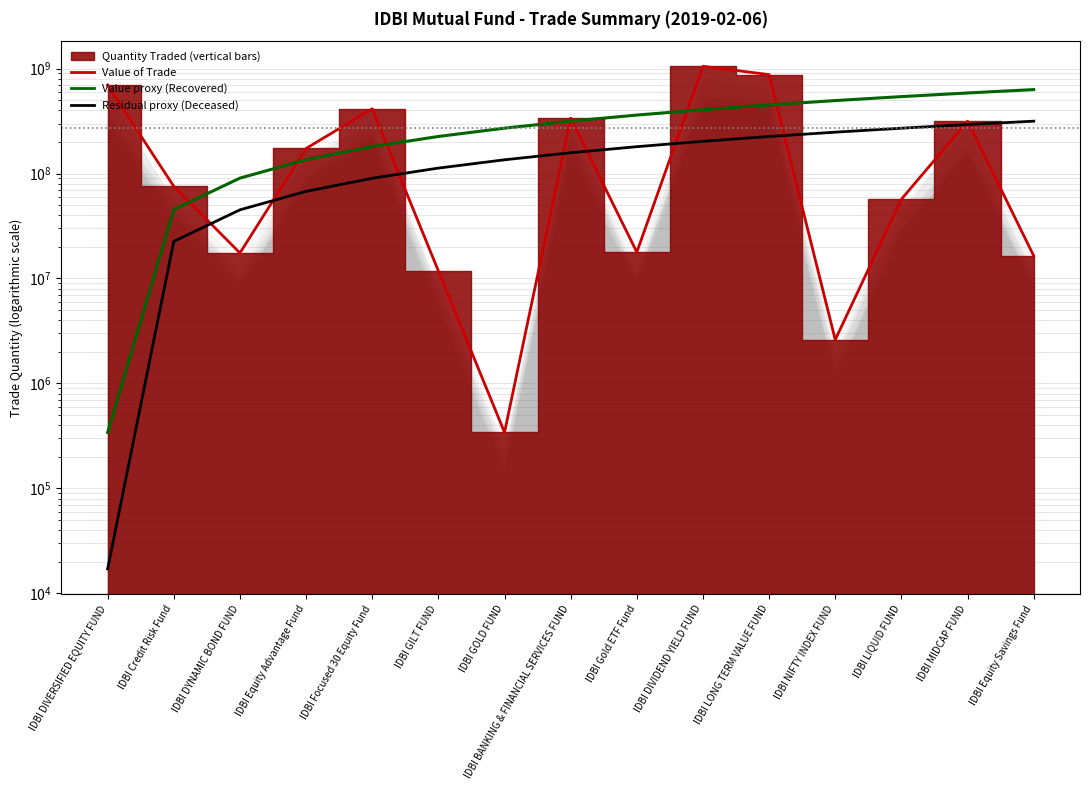

Reading left to right, what are all the values shown in this chart?

Recovered (Value proxy): IDBI DIVERSIFIED EQUITY FUND=341628.0	IDBI Credit Risk Fund=45418544.6	IDBI DYNAMIC BOND FUND=90495461.1	IDBI Equity Advantage Fund=135572377.7	IDBI Focused 30 Equity Fund=180649294.3	IDBI GILT FUND=225726210.9	IDBI GOLD FUND=270803127.4	IDBI BANKING & FINANCIAL SERVICES FUND=315880044.0	IDBI Gold ETF Fund=360956960.6	IDBI DIVIDEND YIELD FUND=406033877.1	IDBI LONG TERM VALUE FUND=451110793.7	IDBI NIFTY INDEX FUND=496187710.3	IDBI LIQUID FUND=541264626.9	IDBI MIDCAP FUND=586341543.4	IDBI Equity Savings Fund=631418460.0
Deceased (Residual proxy): IDBI DIVERSIFIED EQUITY FUND=17081.4	IDBI Credit Risk Fund=22566520.6	IDBI DYNAMIC BOND FUND=45115959.8	IDBI Equity Advantage Fund=67665399.0	IDBI Focused 30 Equity Fund=90214838.1	IDBI GILT FUND=112764277.3	IDBI GOLD FUND=135313716.5	IDBI BANKING & FINANCIAL SERVICES FUND=157863155.7	IDBI Gold ETF Fund=180412594.9	IDBI DIVIDEND YIELD FUND=202962034.1	IDBI LONG TERM VALUE FUND=225511473.3	IDBI NIFTY INDEX FUND=248060912.4	IDBI LIQUID FUND=270610351.6	IDBI MIDCAP FUND=293159790.8	IDBI Equity Savings Fund=315709230.0